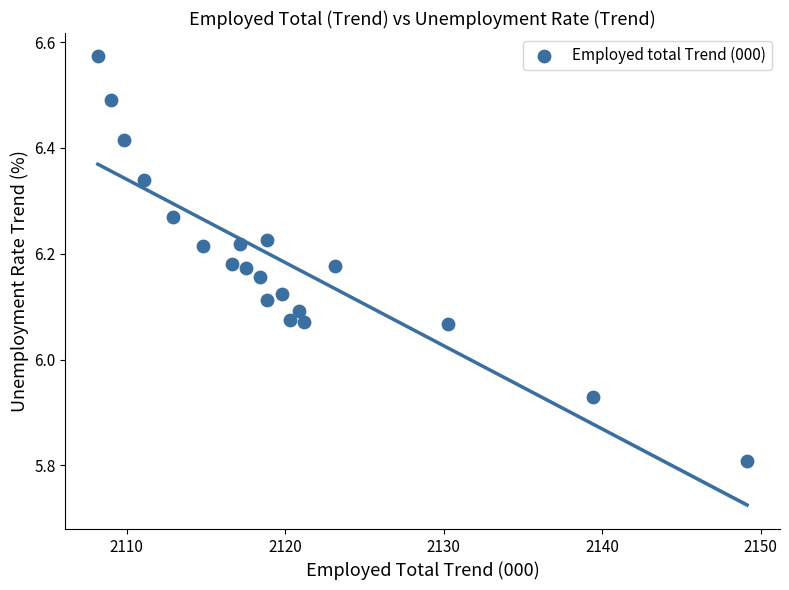

What is the range of Y values (max minus min)?

0.8